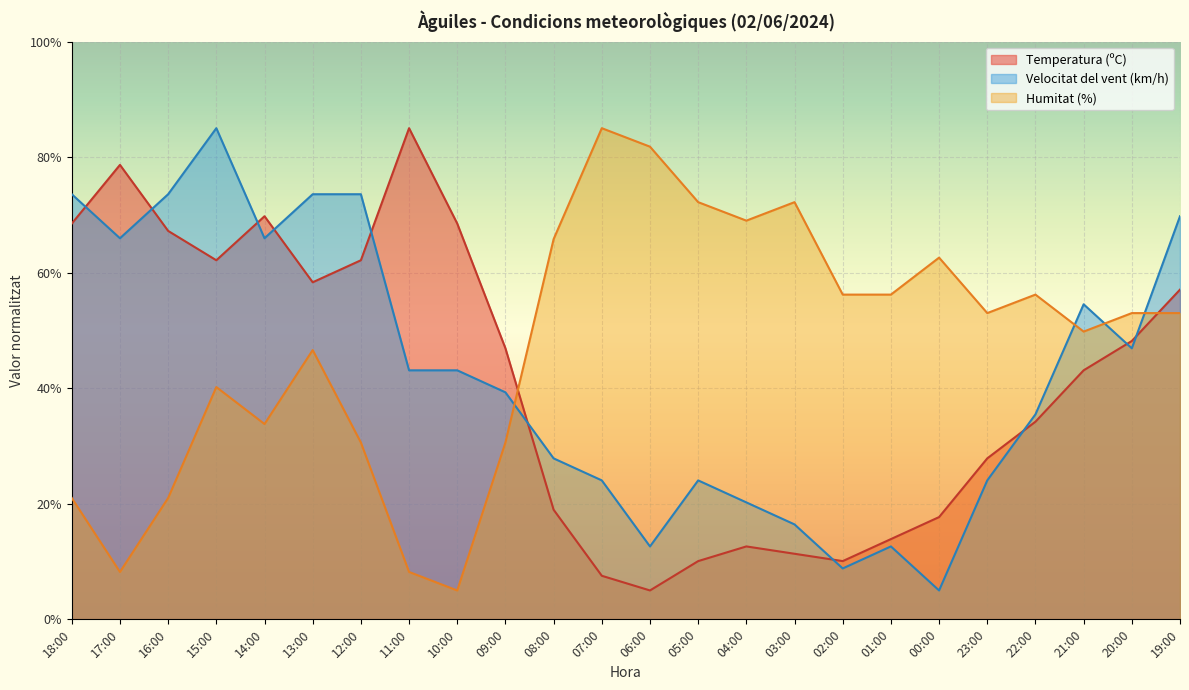

True or false: Temperatura (ºC) has more than 1 interior local peaks.

True